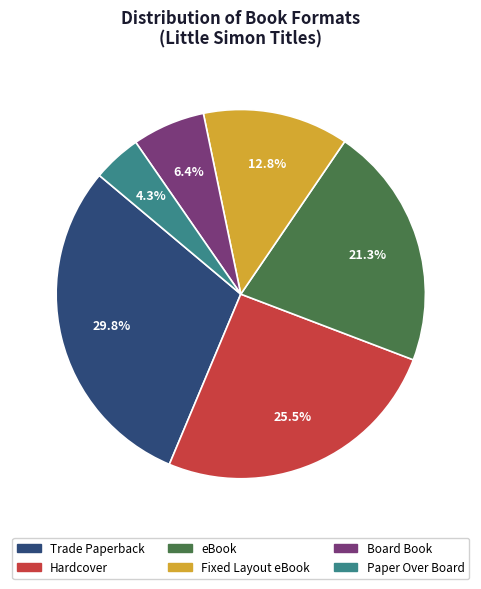

How many segments does this pie chart have?

6